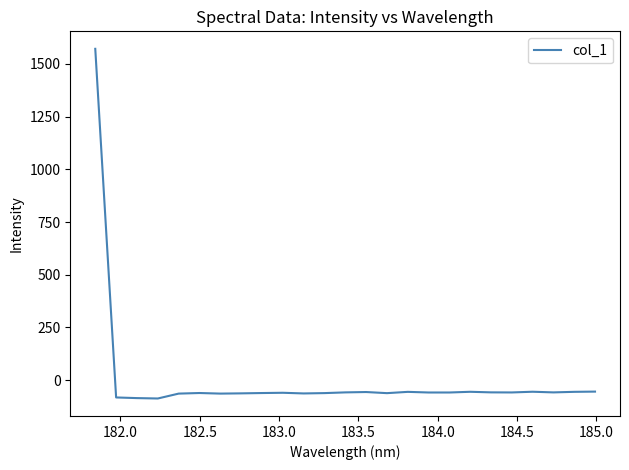

What is the maximum value shown in the chart?

1571.7